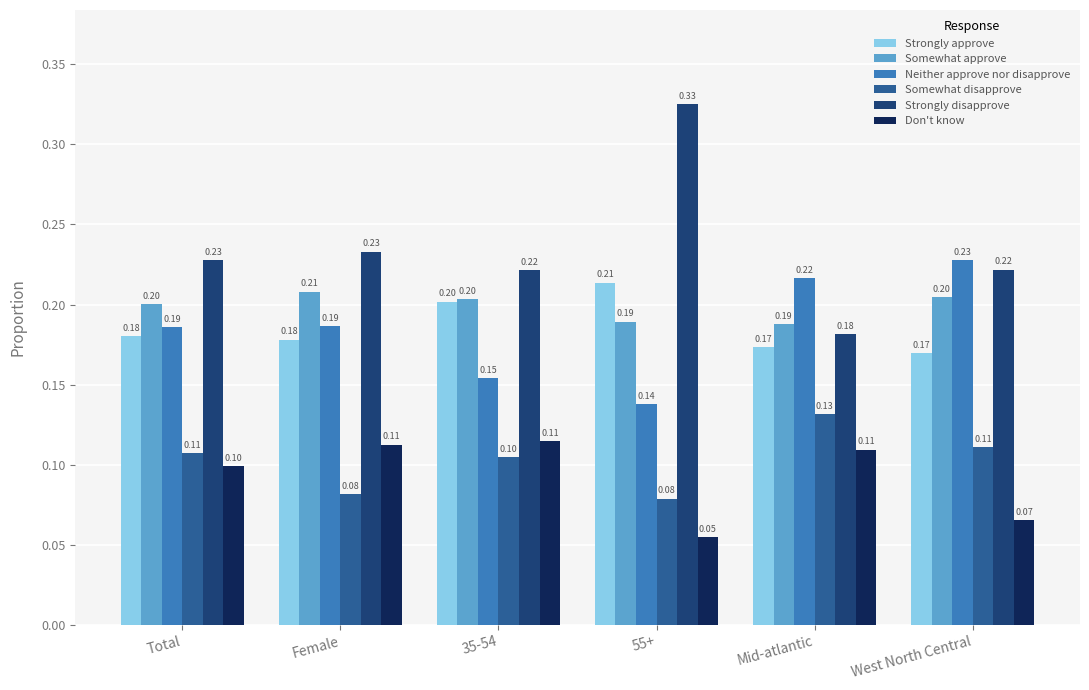

What is the value of the Neither approve nor disapprove bar at the 1st from the left?

0.2